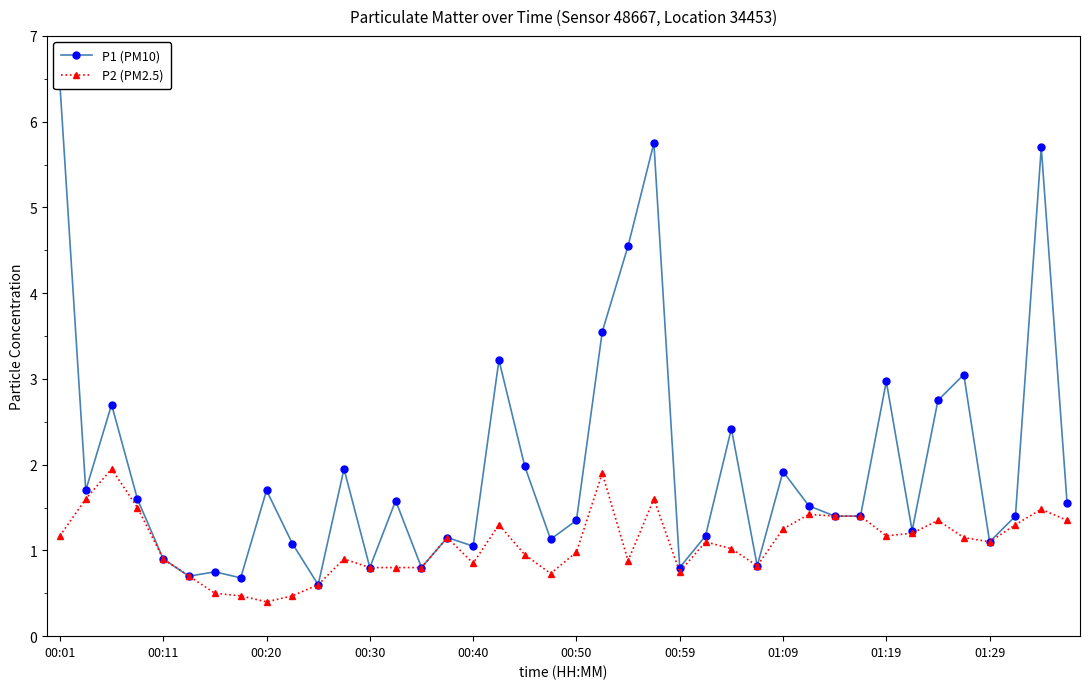

The value of P2 (PM2.5) at 01:19 is 0.4. True or false?

False